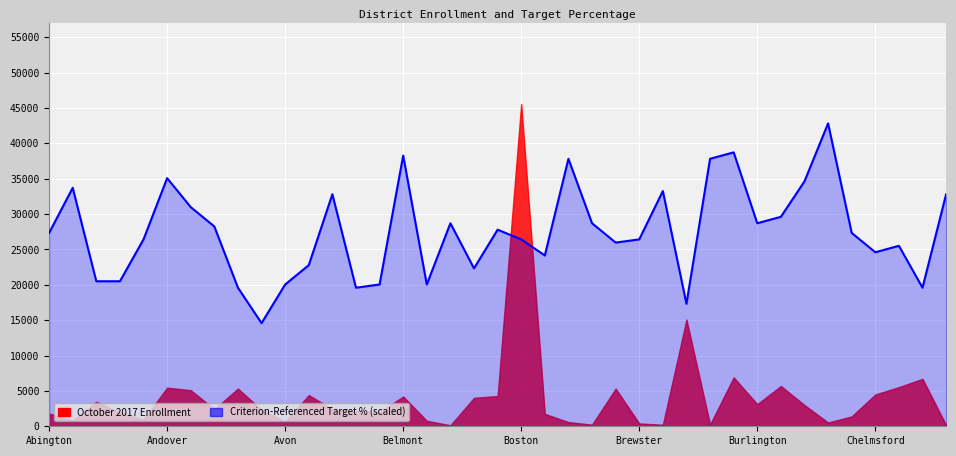

Rank the categories by value from highest to lowest.

33, 29, 15, 22, 28, Brewster, 32, Andover, 26, 12, 38, Burlington, 31, 17, 23, 30, Chelmsford, 19, Abington, 34, Boston, 20, 25, 24, 36, 35, 21, 11, 18, Avon, Belmont, 10, 14, 16, 8, 13, 37, 27, 9